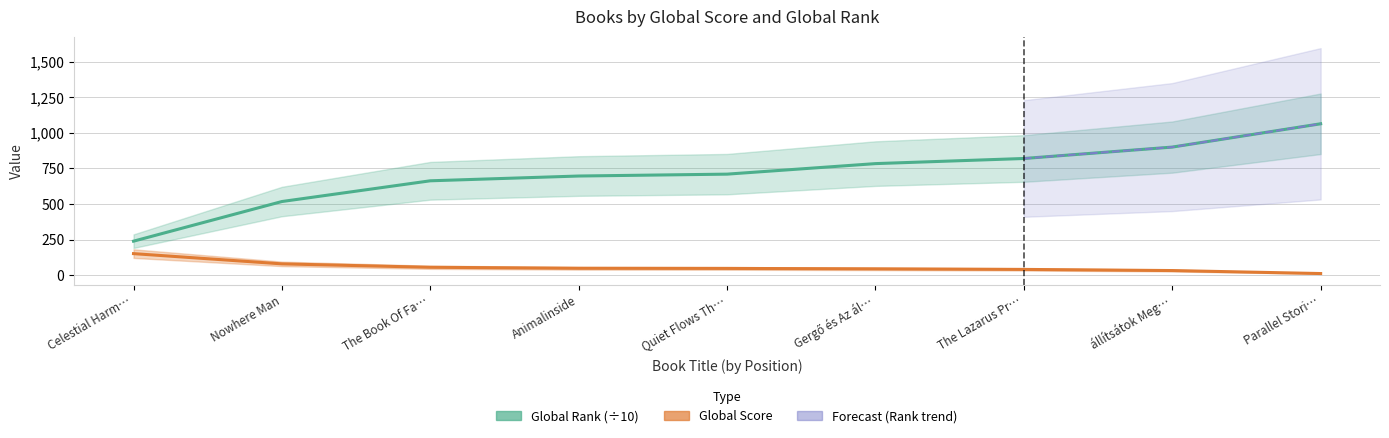

At which category is the sum across all series the highest?

Parallel Stori…